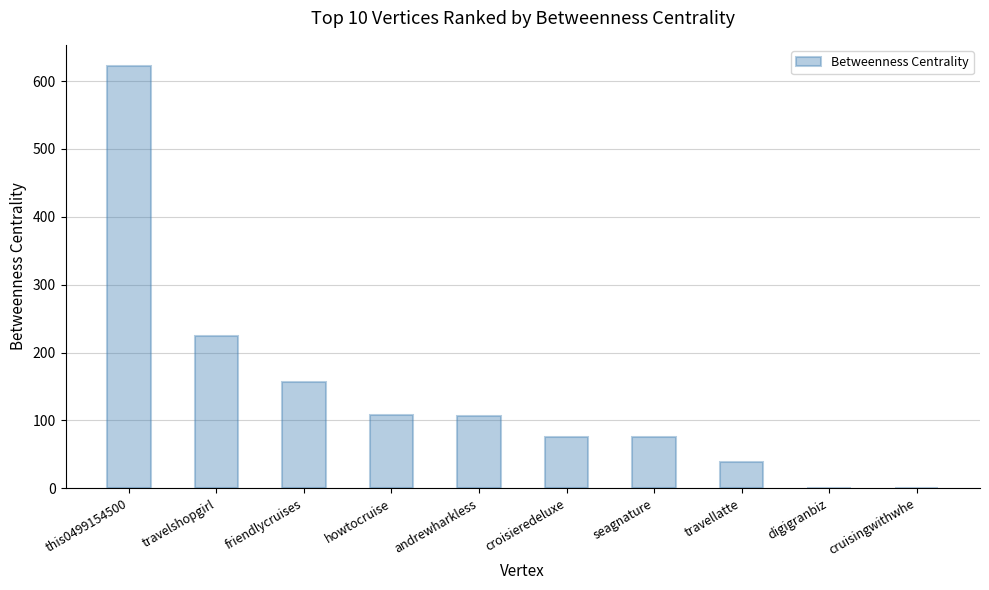

What is the change in value from this0499154500 to seagnature?

-547.3